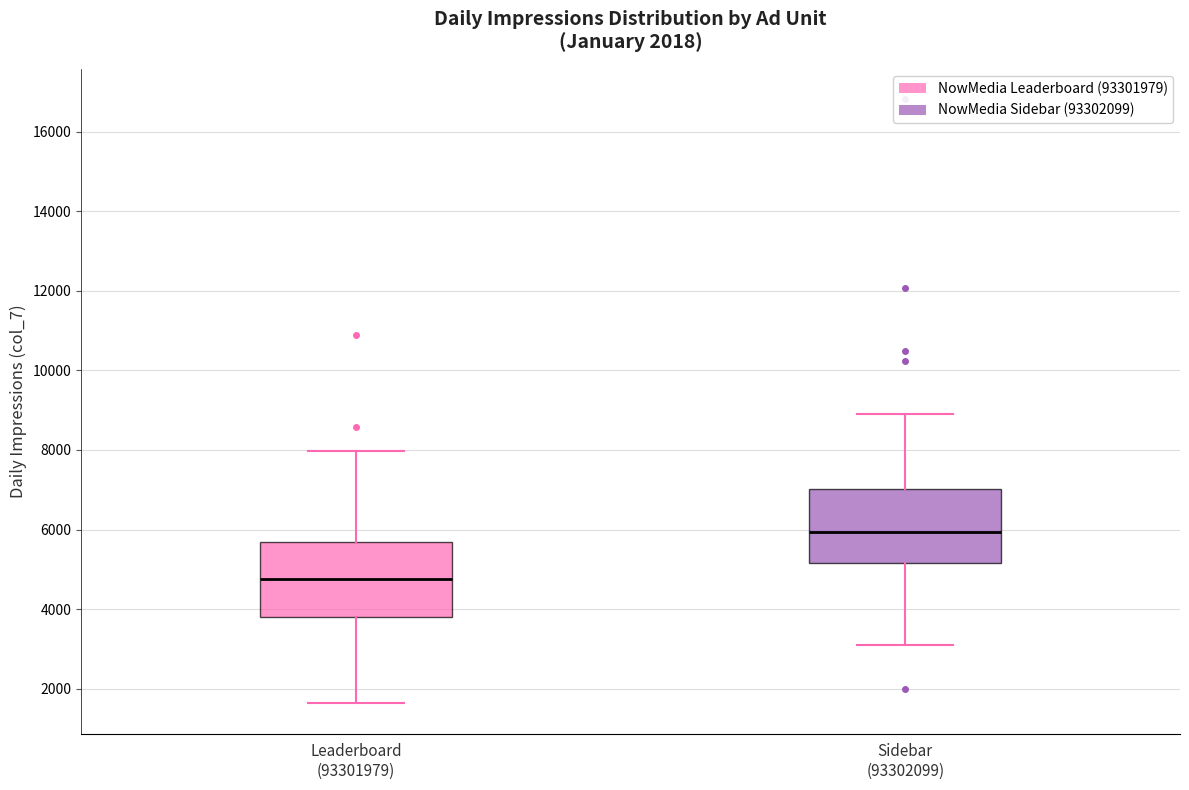

Which box's median line is the lowest?

Leaderboard (93301979)